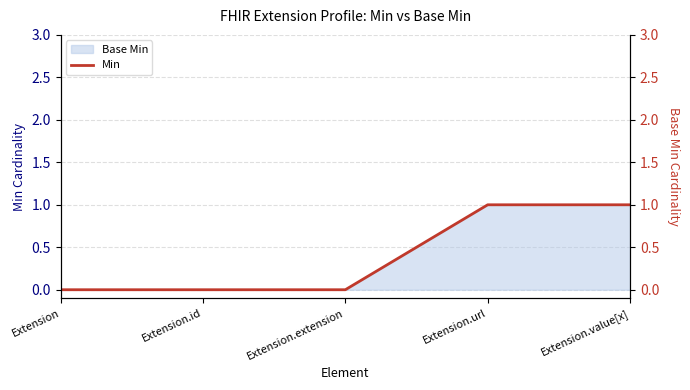

What is the label of the 2nd point from the left?

Extension.id